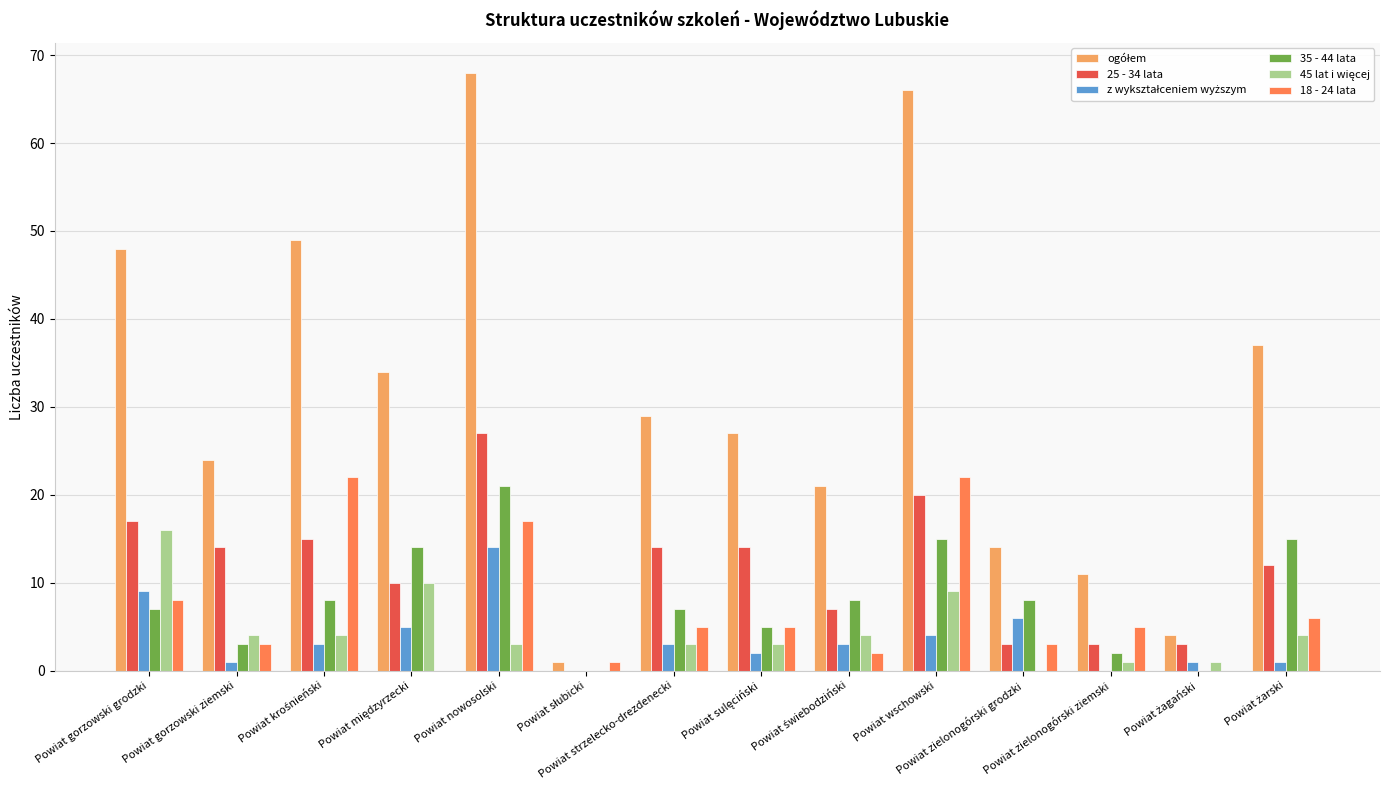

What is the greatest value displayed?

68